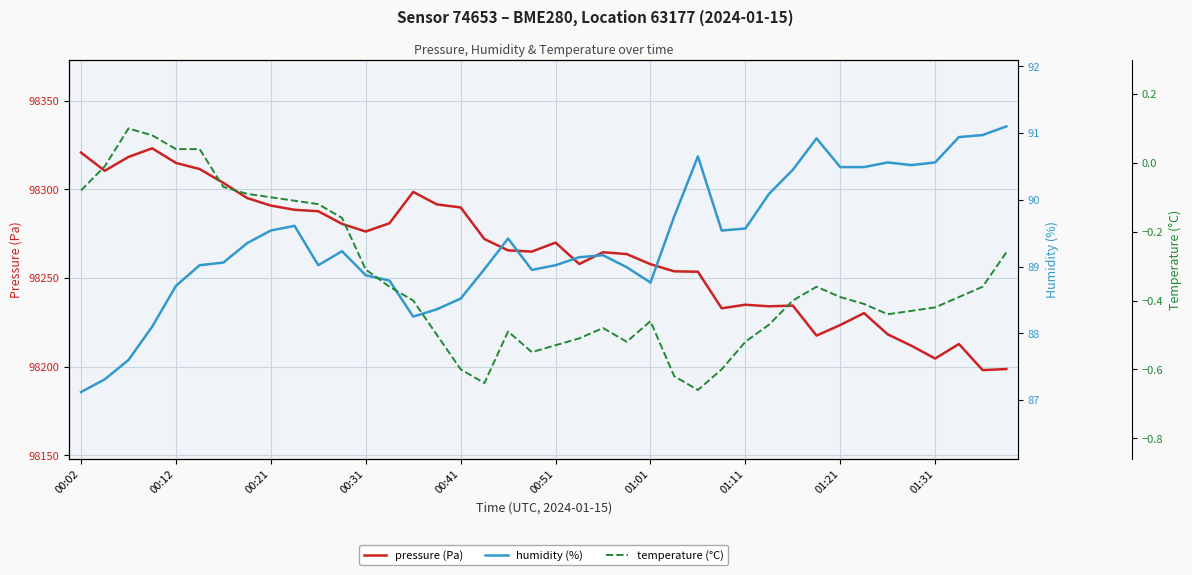

What is the lowest value of the pressure (Pa) series?

98198.1